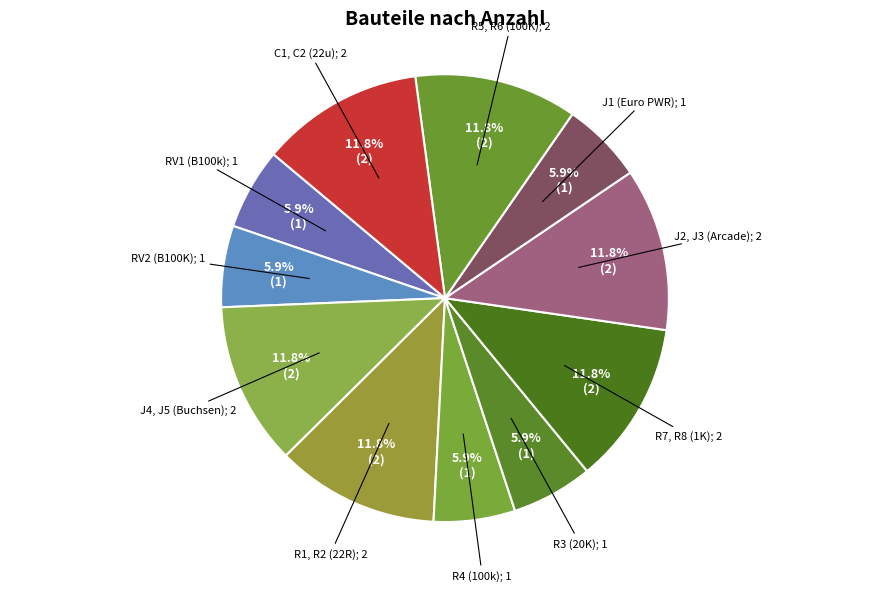

How many slices are in this pie chart?

11